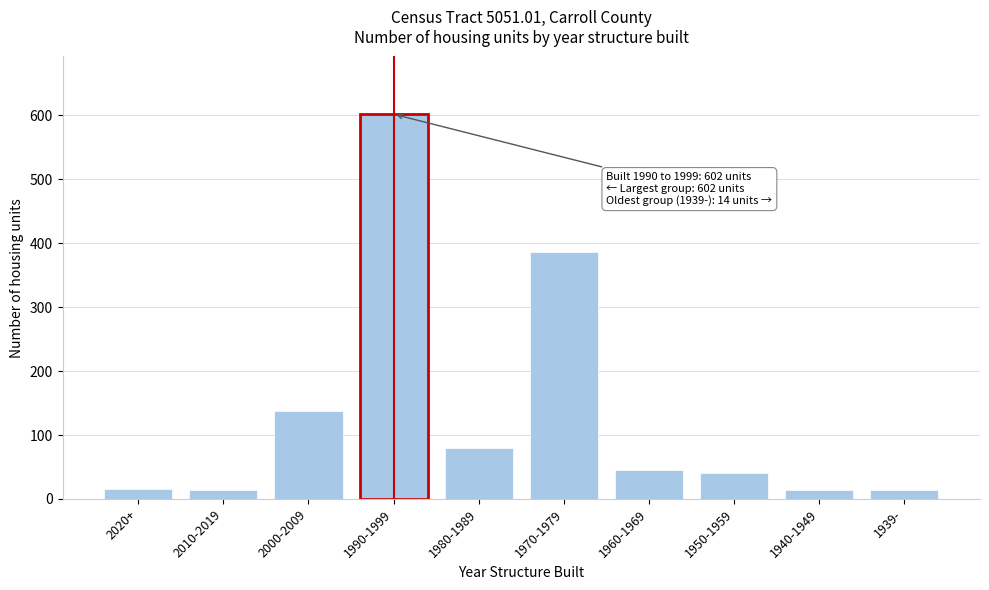

Is it true that the value at 2010-2019 is 14?

True